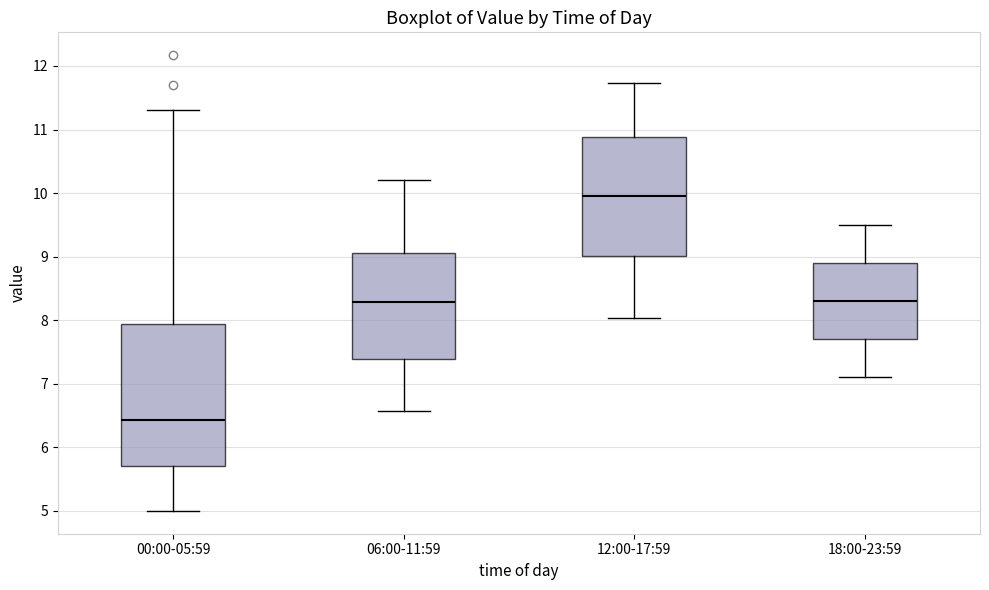

Which box is the tallest, from its lower edge to its upper edge?

00:00-05:59